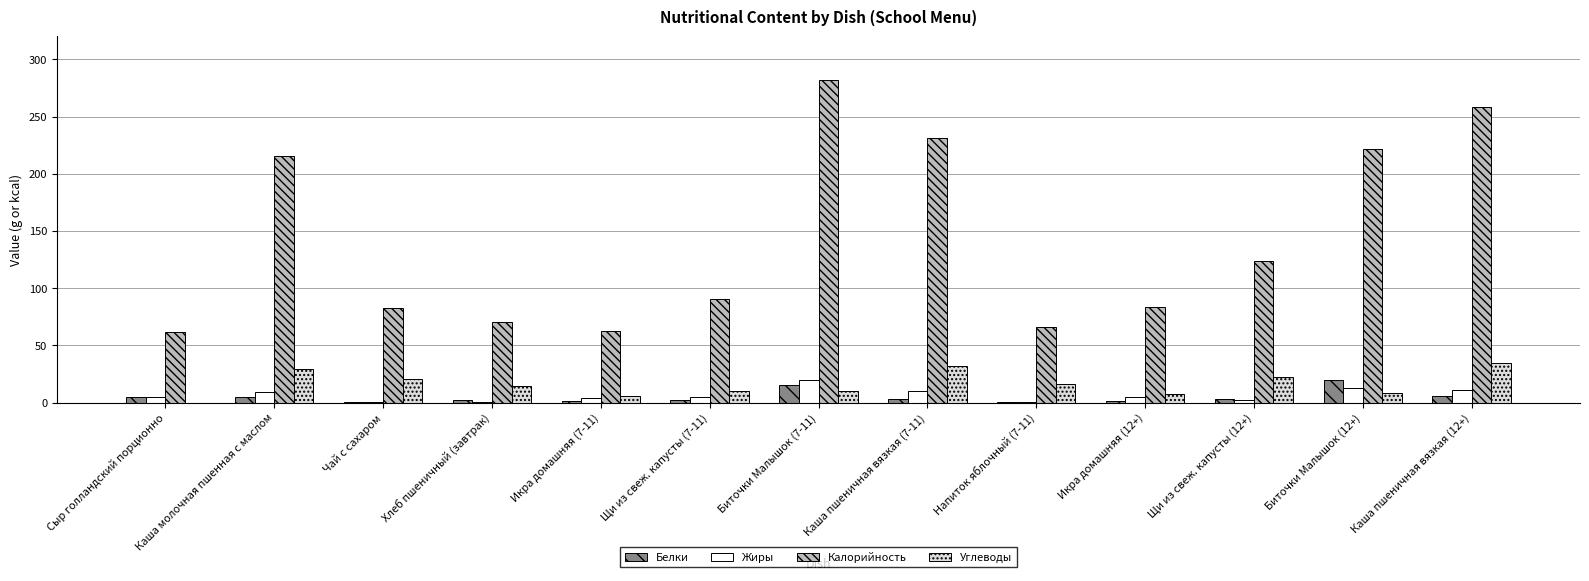

Is it true that Белки equals 31.8 at Биточки Малышок (12+)?

False